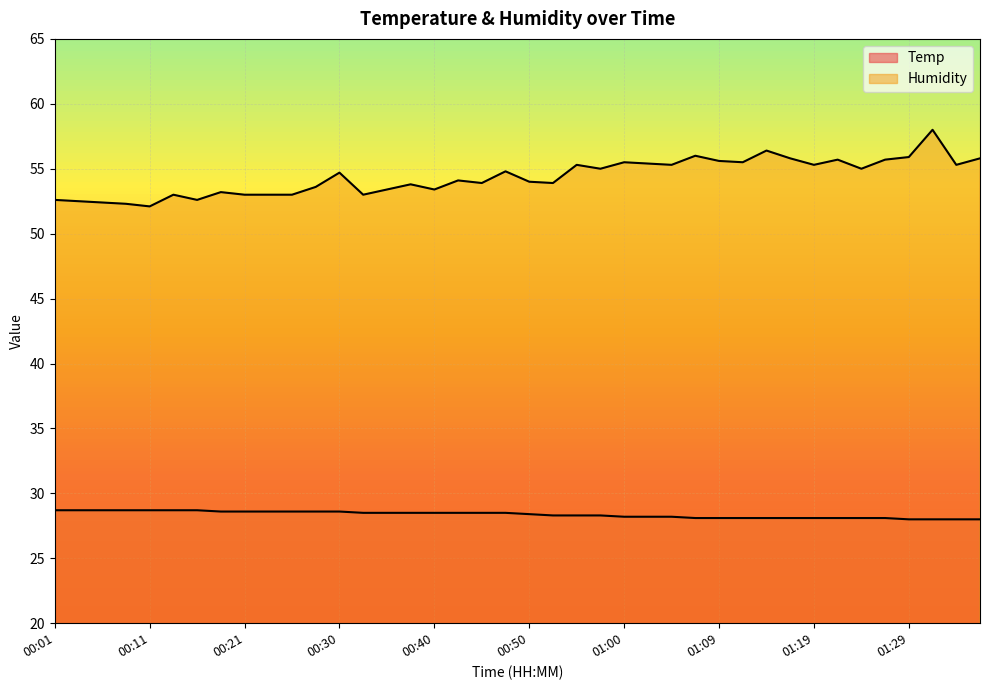

Between 00:16 and 00:18, which is larger?

00:16